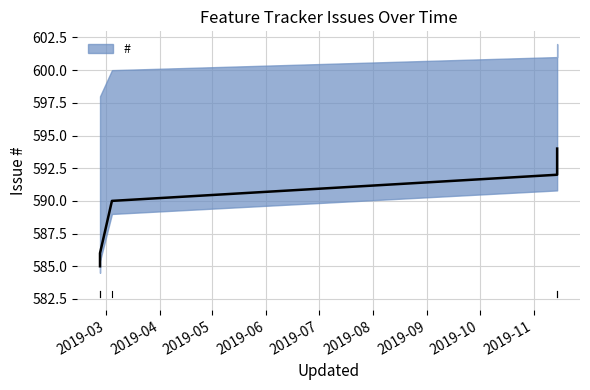

Which category has the highest value across all series?

2019-11-14